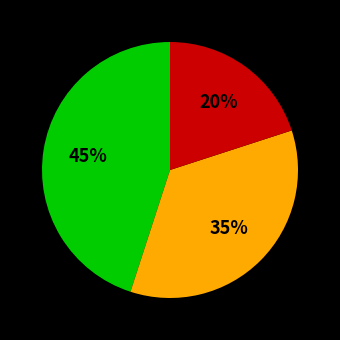

Is there a majority slice in this chart?

No